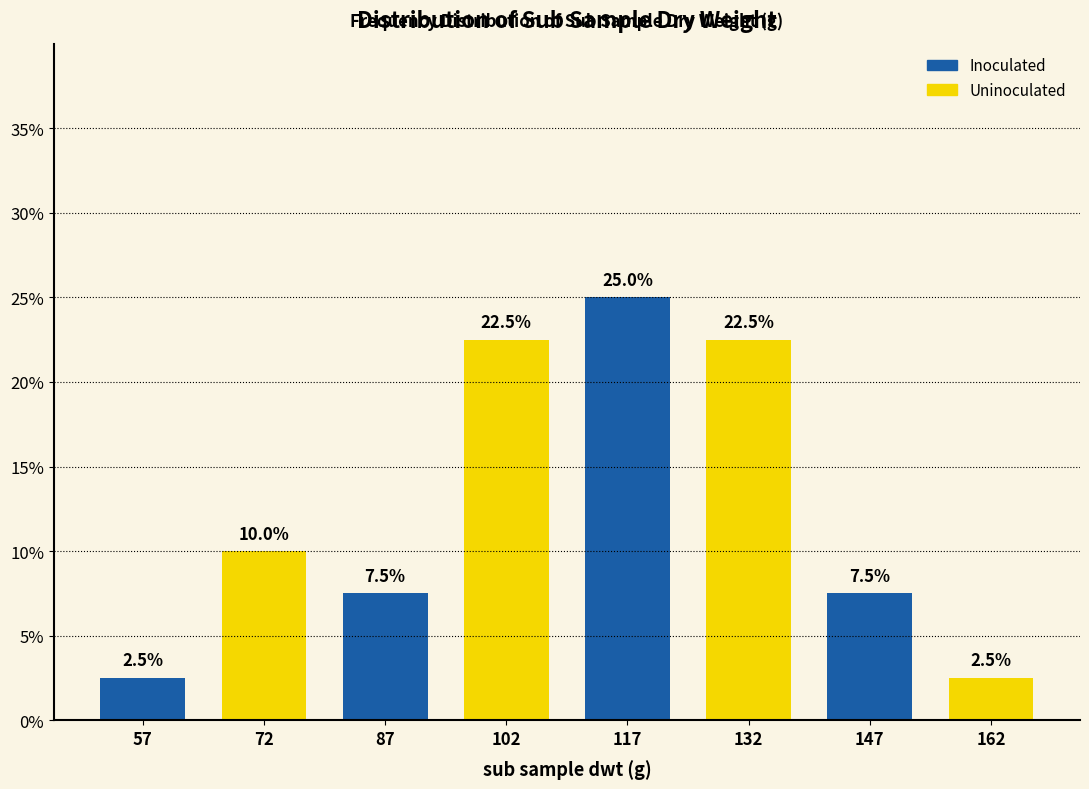

How tall is the bar that spans 65 to 80 on the x-axis? The bar edges are not printed on the chart, so give them approximately, as read against the axis.

10.0